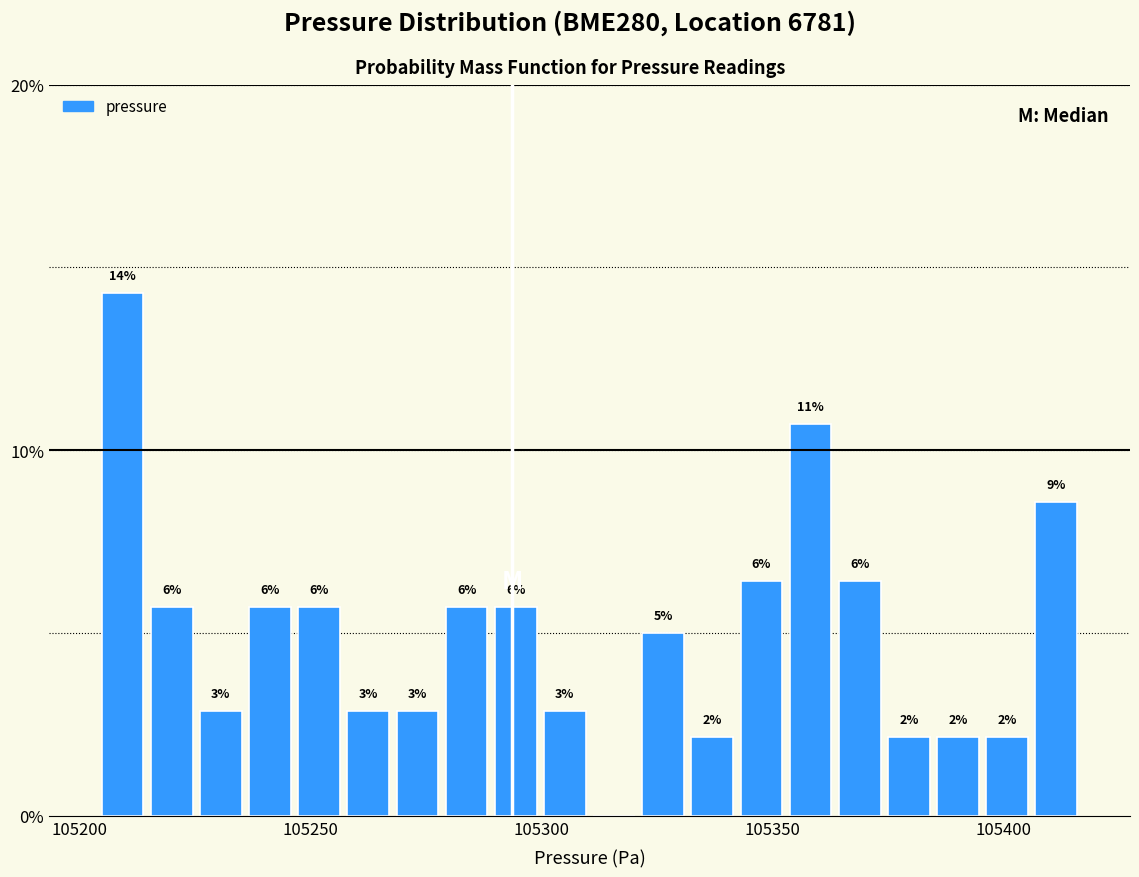

Around what value on the x-axis is the tallest bar? Give the approximate position of its centre, as read against the axis.

105210